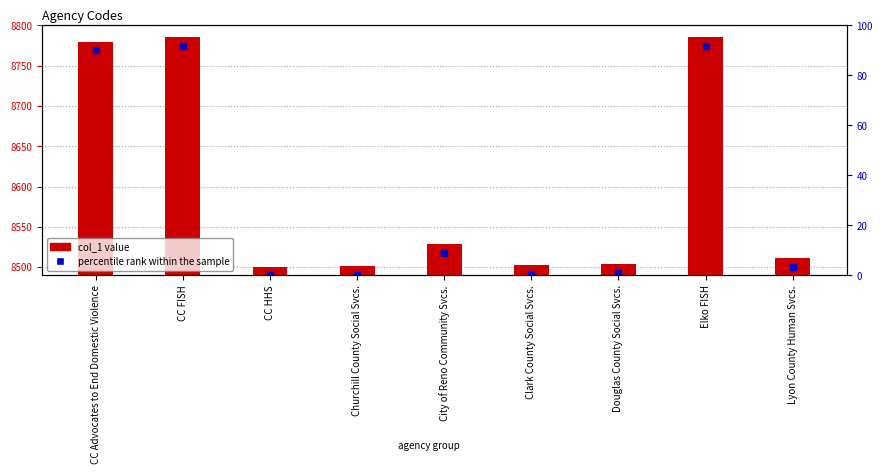

List the labels in order of value, smallest first.

CC HHS, Churchill County Social Svcs., Clark County Social Svcs., Douglas County Social Svcs., Lyon County Human Svcs., City of Reno Community Svcs., CC Advocates to End Domestic Violence, CC FISH, Elko FISH